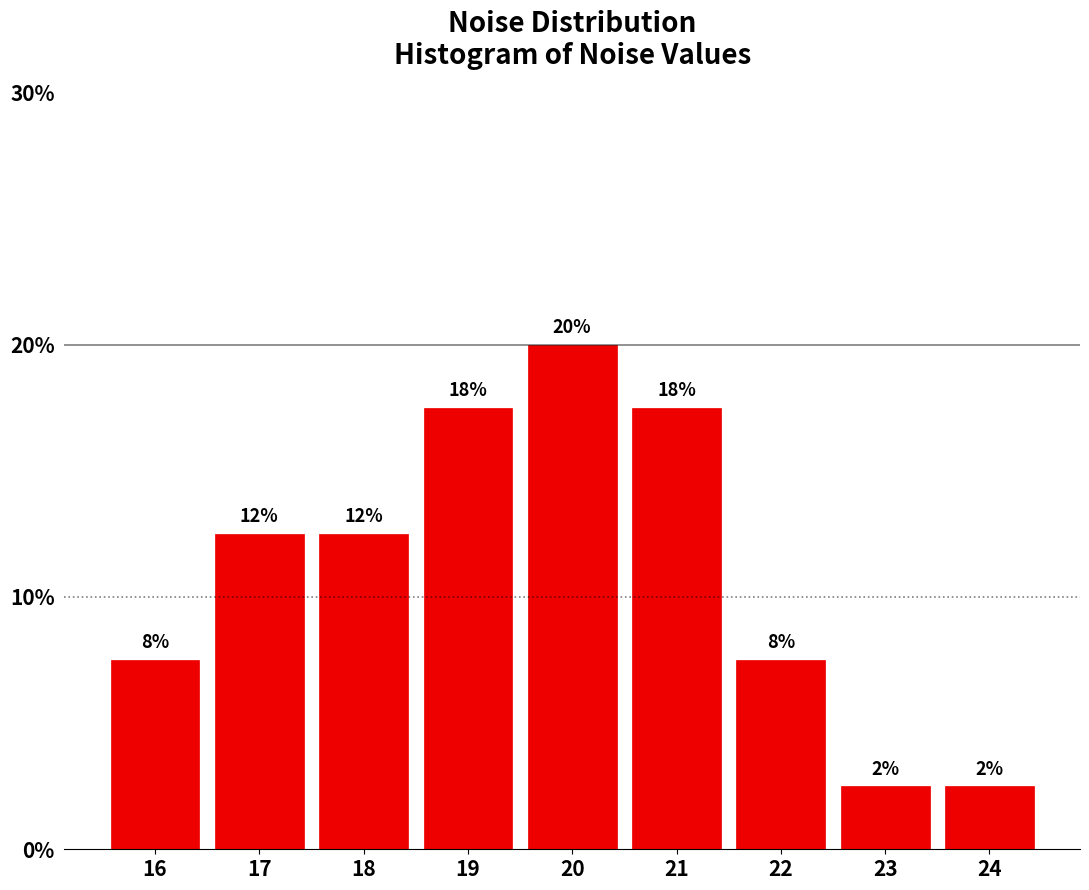

Are the bars horizontal?

No